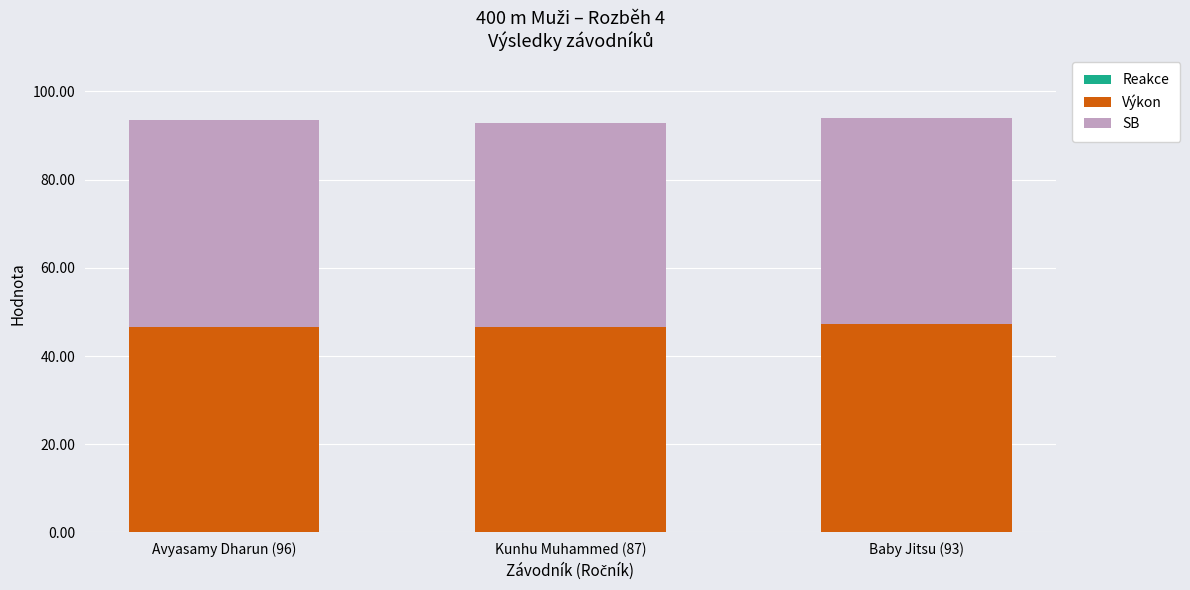

The Reakce series shows 0.2 at Avyasamy Dharun (96). True or false?

False